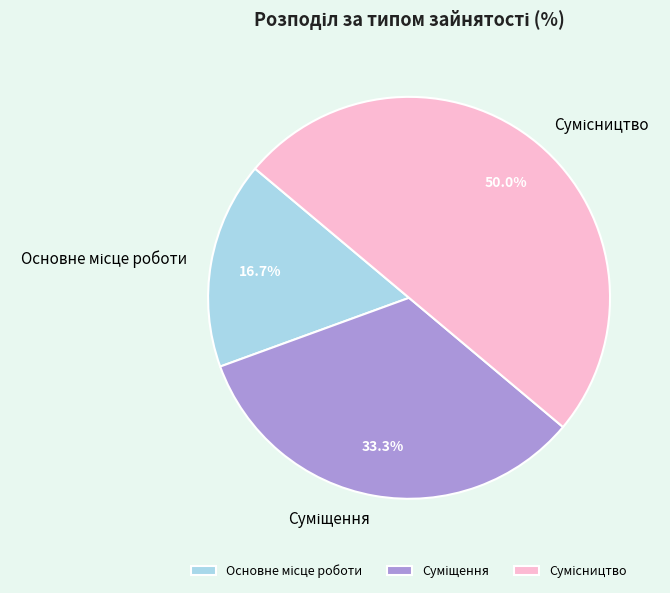

To the nearest percent, what percentage of the pie is Основне місце роботи?

17%